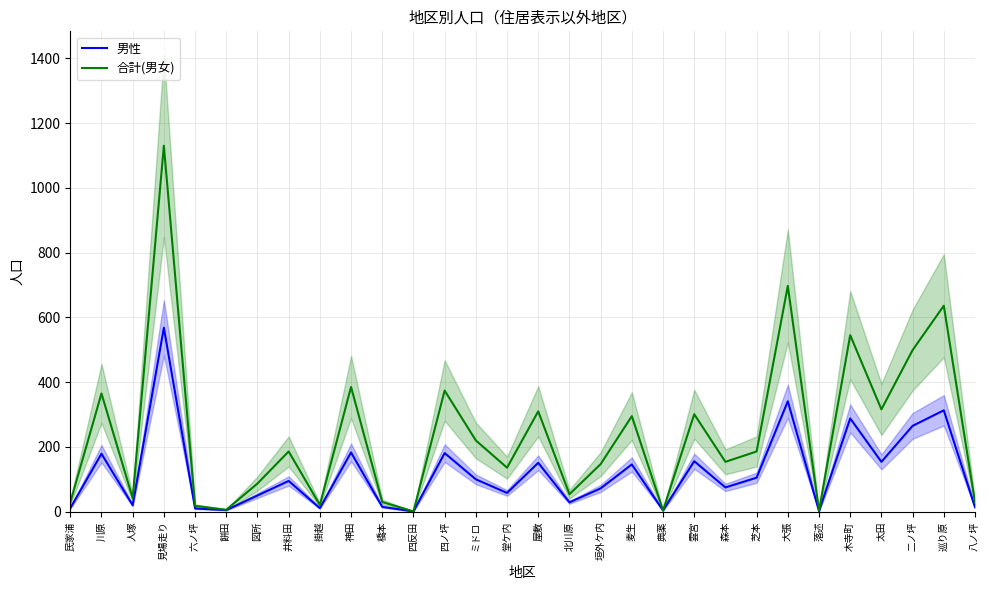

Which series has the largest range (max minus min)?

合計(男女)